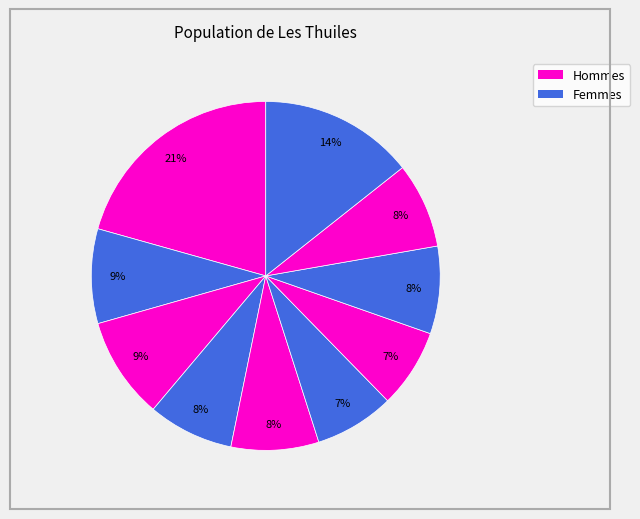

How many slices are in this pie chart?

10